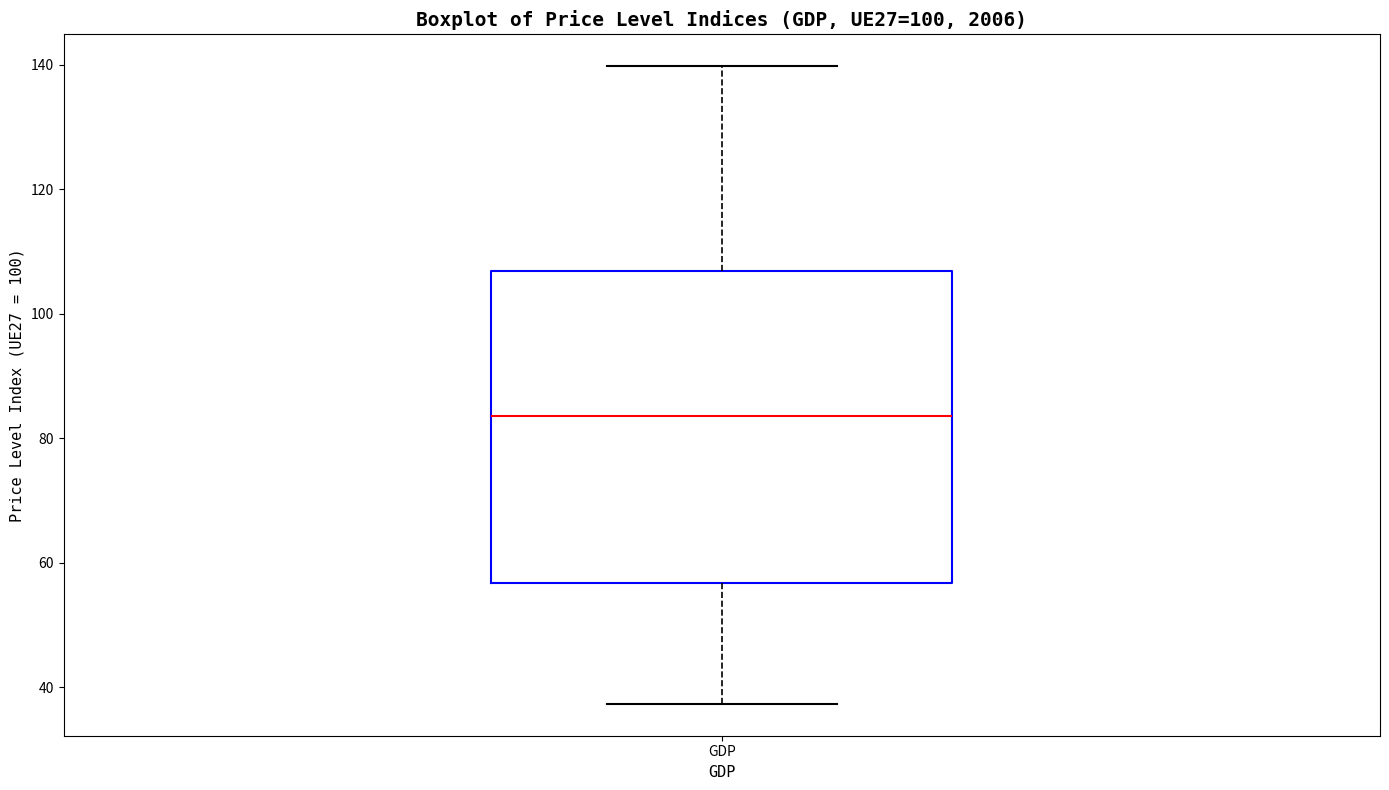

Where is the lower edge of the box for GDP on the y-axis? The values are not printed on the chart, so give them approximately, as read against the axis.

56